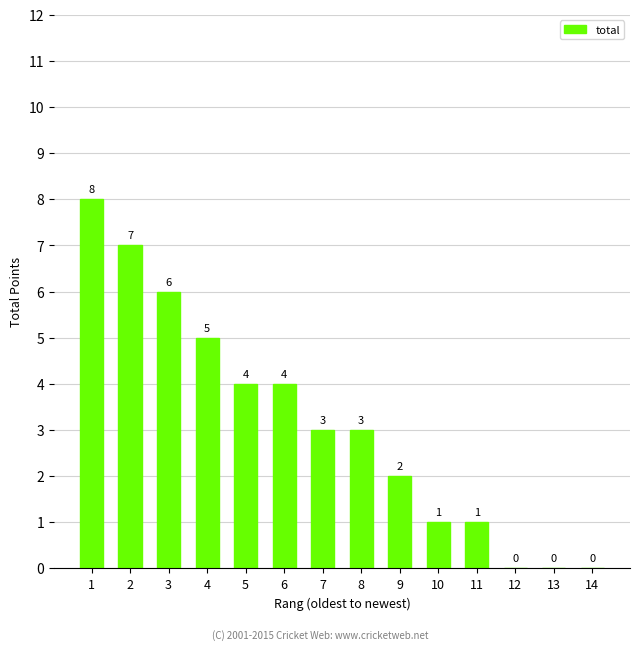

What is the maximum value shown in the chart?

8